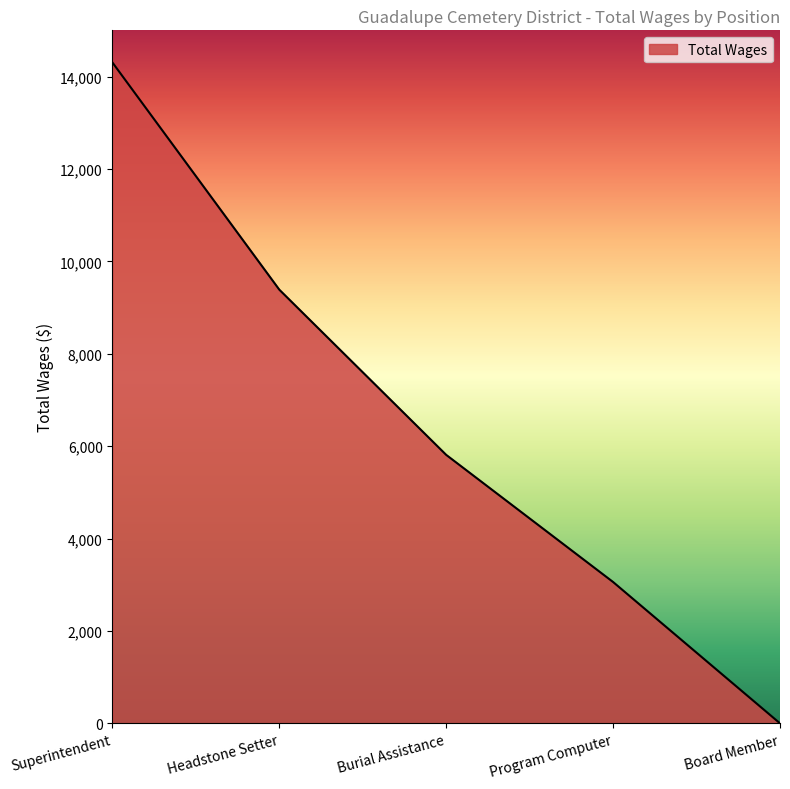

Which label corresponds to the smallest value in the chart?

Board Member